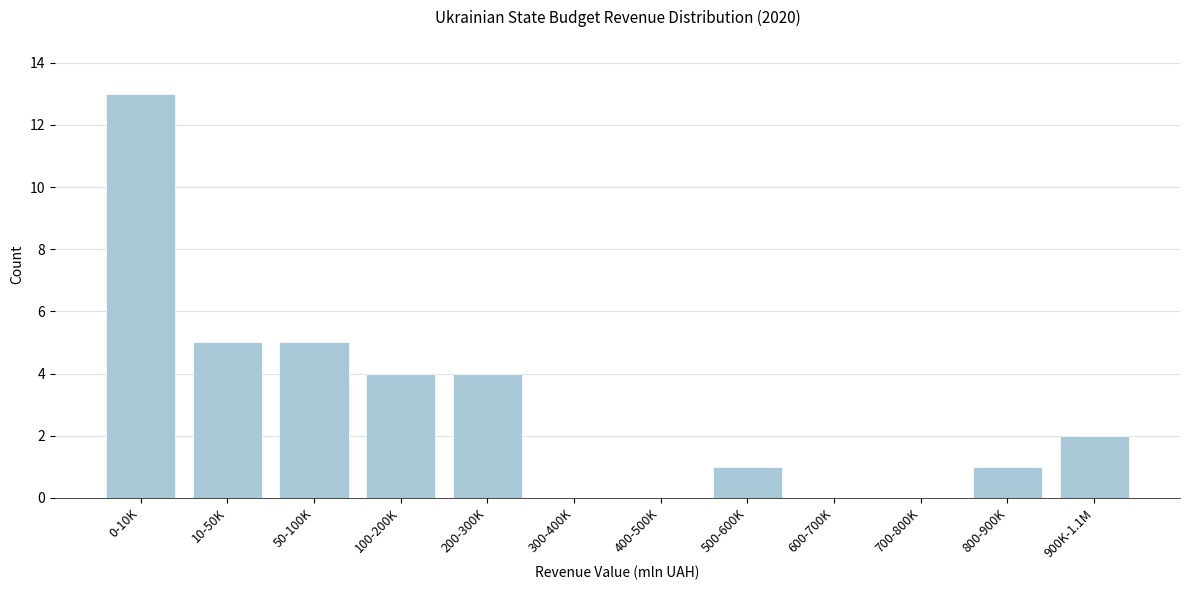

Reading left to right, transcribe all the data shown in this chart.

0-10K=13	10-50K=5	50-100K=5	100-200K=4	200-300K=4	300-400K=0	400-500K=0	500-600K=1	600-700K=0	700-800K=0	800-900K=1	900K-1.1M=2